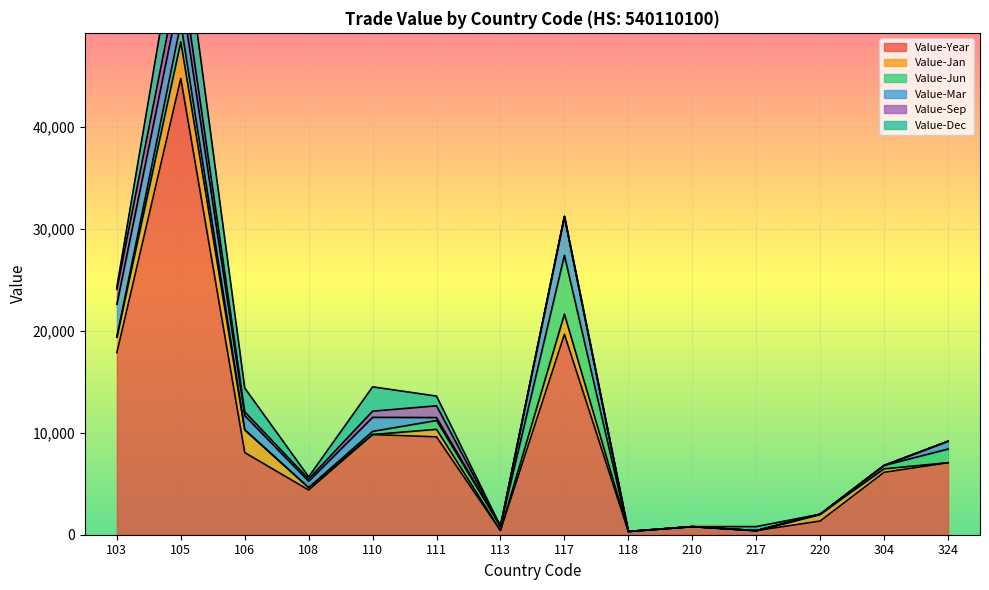

What is the sum of all Value-Jan values?

11306